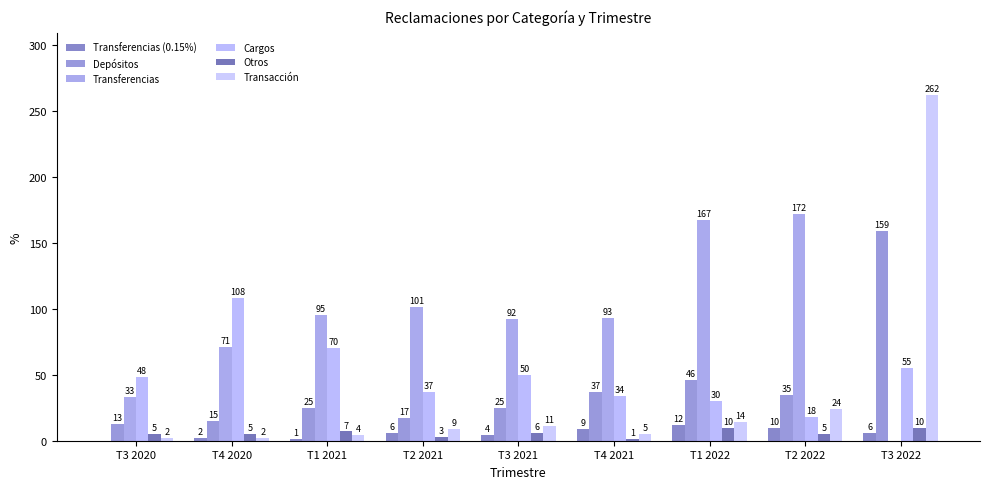

How many data points does each series have?

9